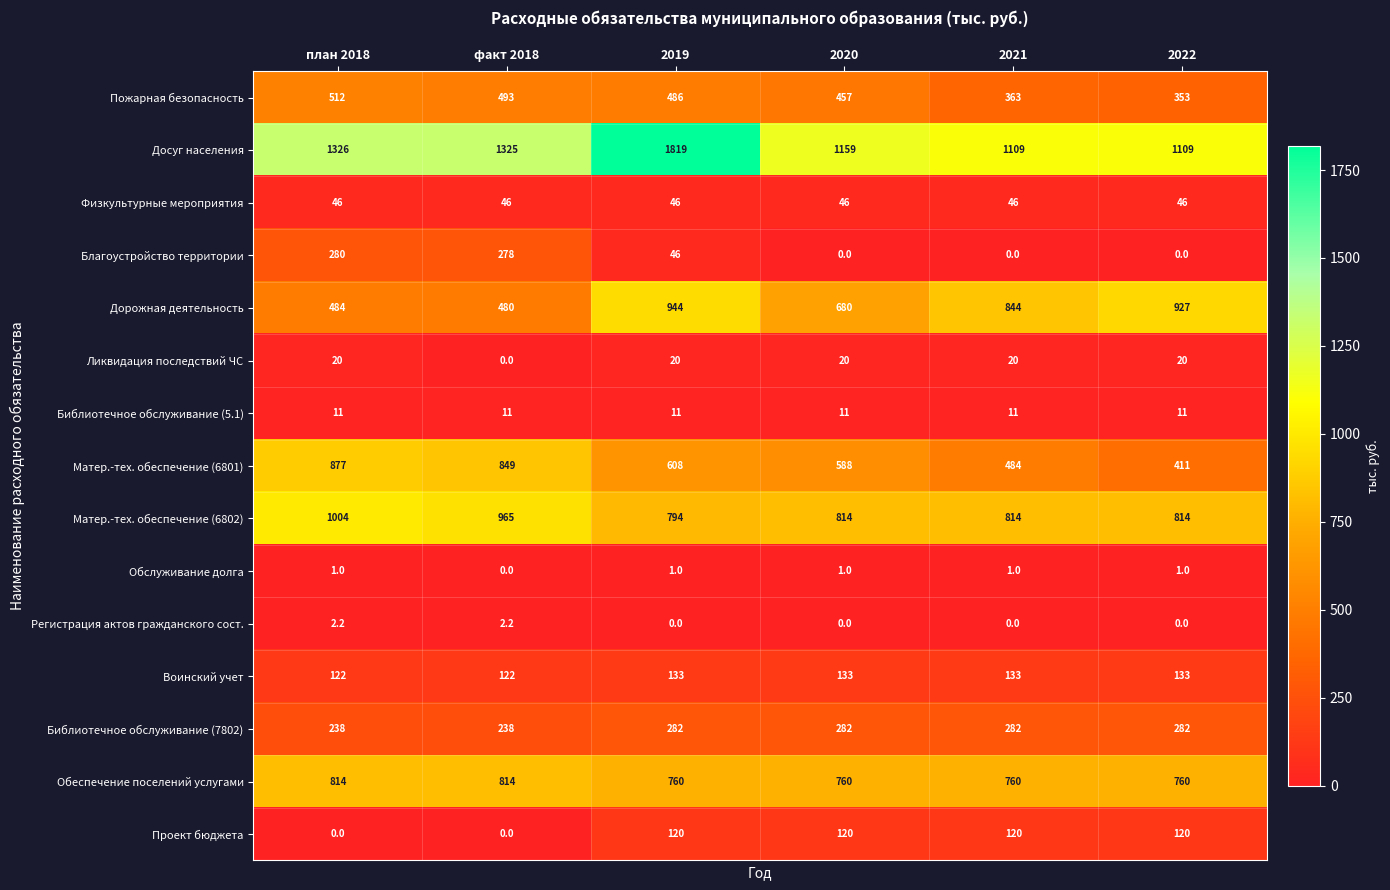

What is the average value of the Обслуживание долга series?

0.8